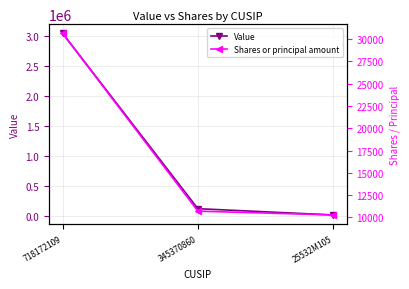

What is the difference between the maximum and minimum values in the Value series?

3034000